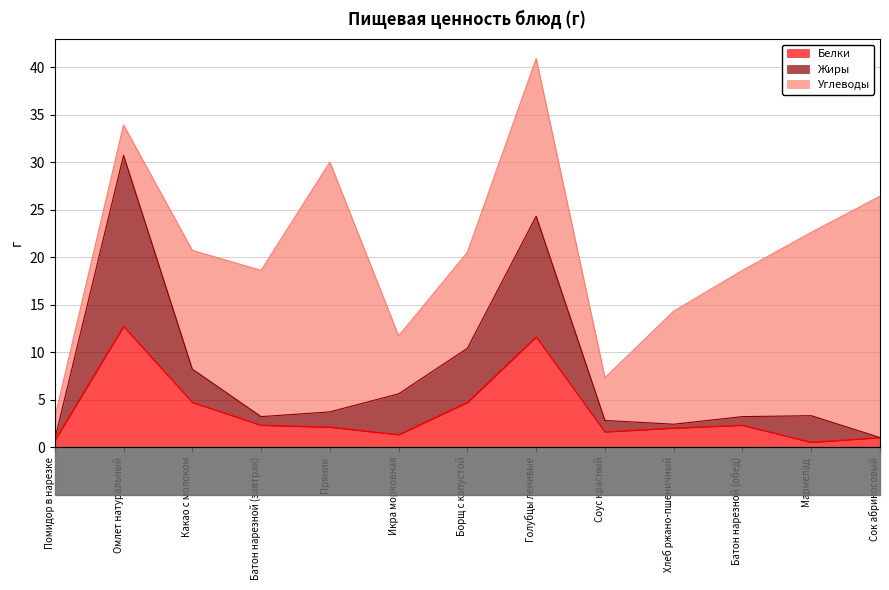

True or false: Белки has a value of 1.6 at Соус красный.

True